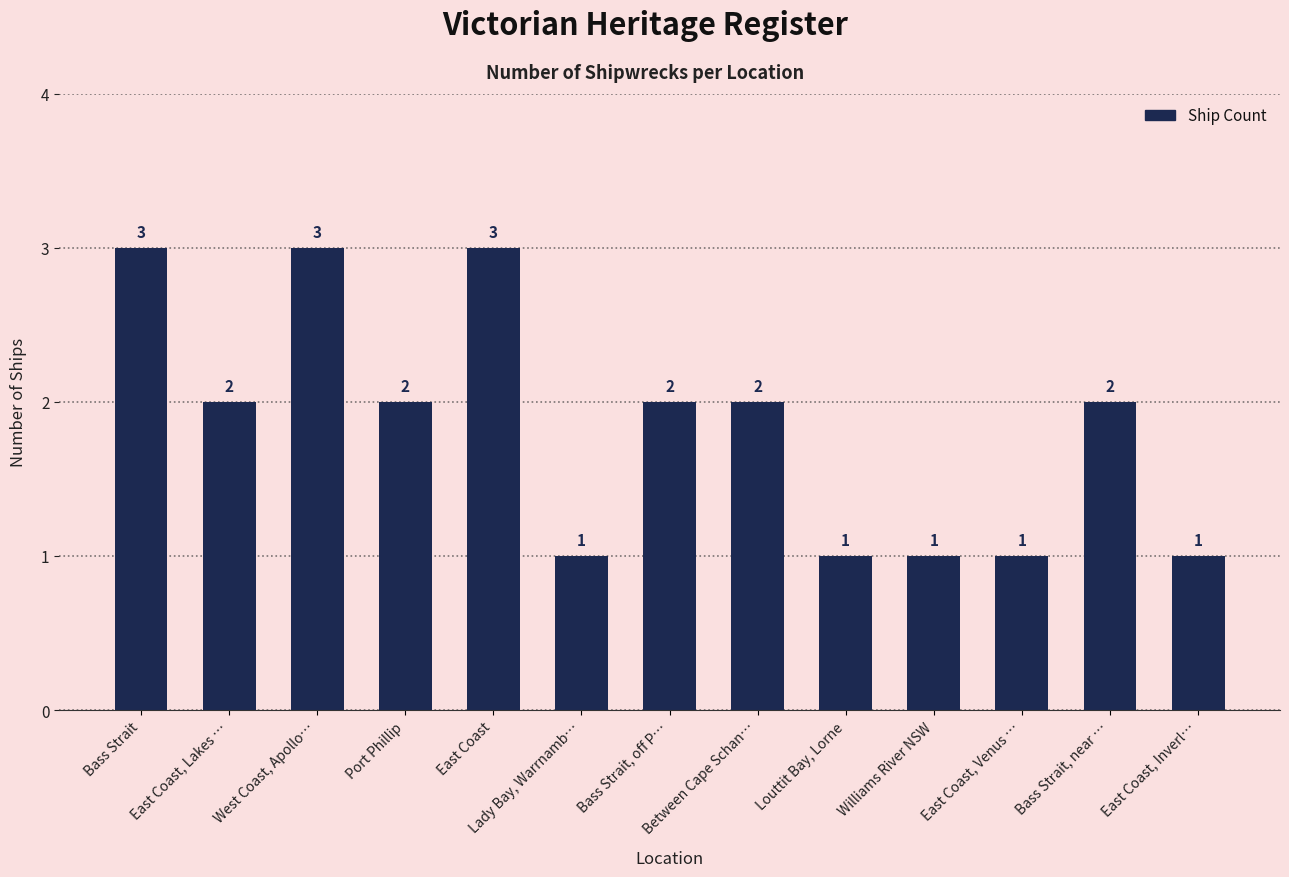

What position from the right is East Coast, Venus …?

3